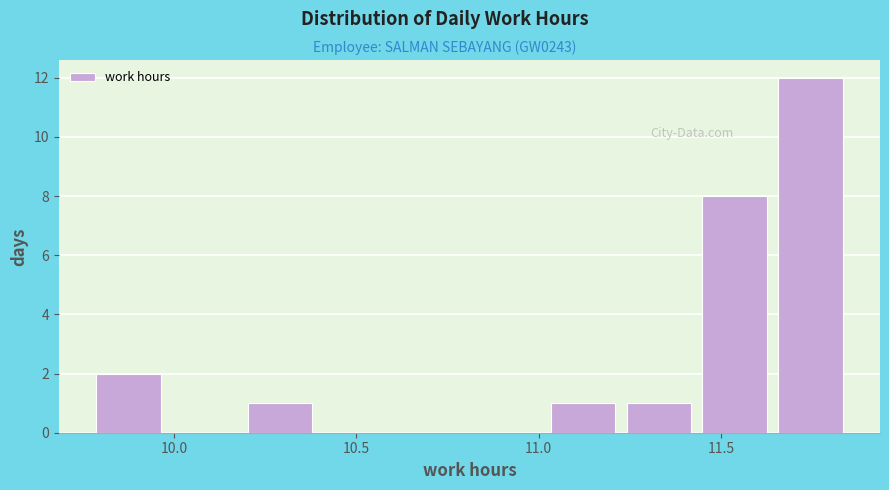

Reading left to right, transcribe this chart: for each bar, give the range it covers on the x-axis and its height. Neither the bar edges nor the heights are printed on the chart, so give them approximately, as read against the axes.

9.75 to 10.00: 2
10.00 to 10.20: 0
10.20 to 10.40: 1
10.40 to 10.60: 0
10.60 to 10.80: 0
10.80 to 11.00: 0
11.00 to 11.25: 1
11.25 to 11.45: 1
11.45 to 11.65: 8
11.65 to 11.85: 12